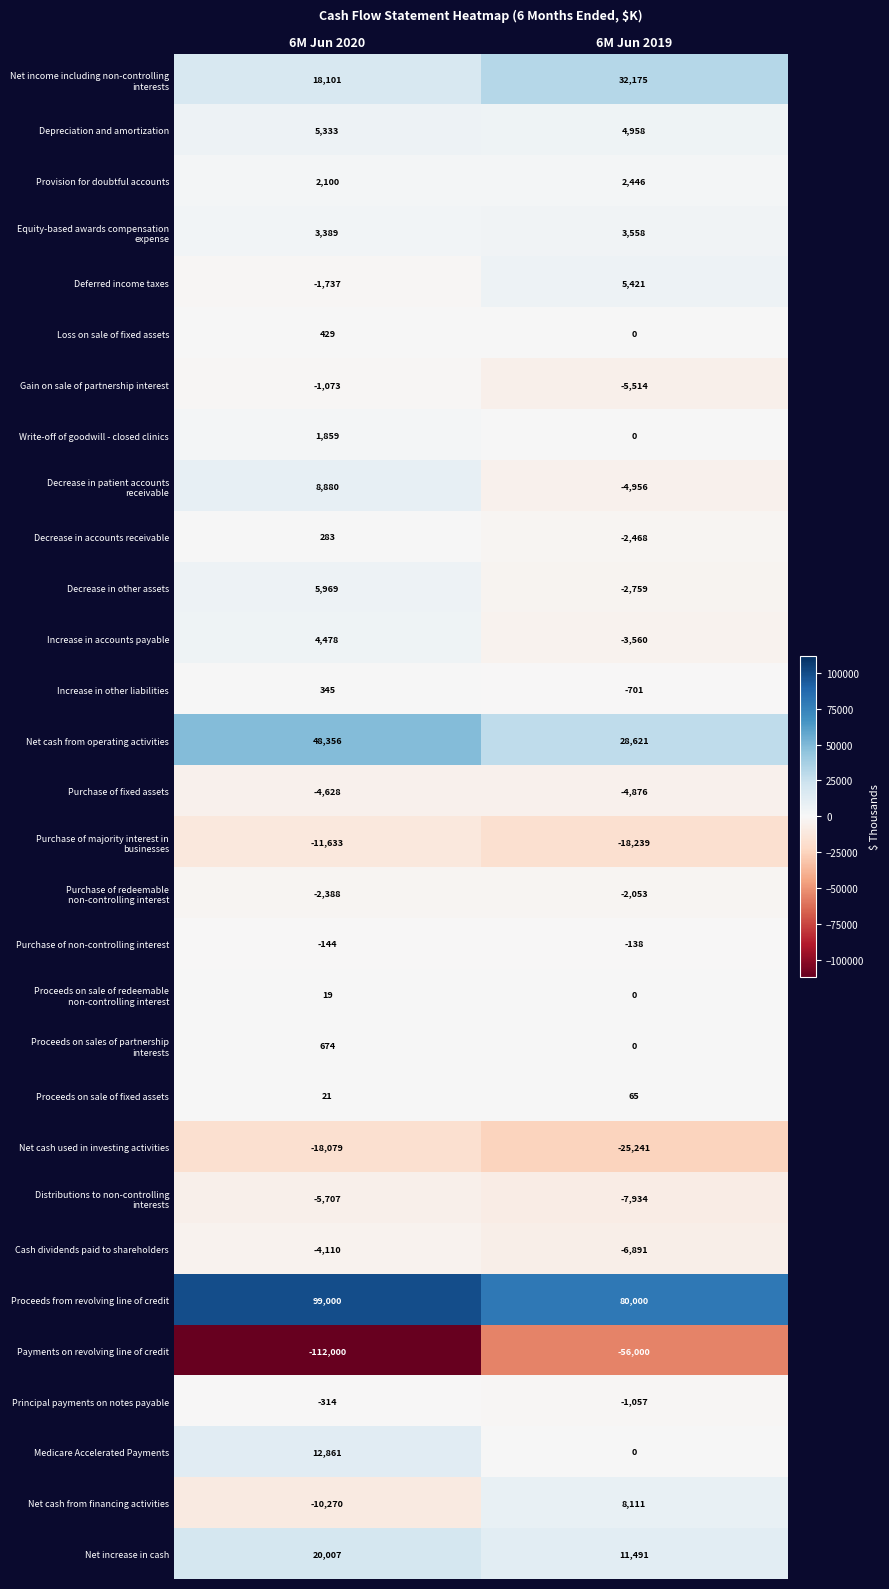

What is the average value of the Net increase in cash series?

15749